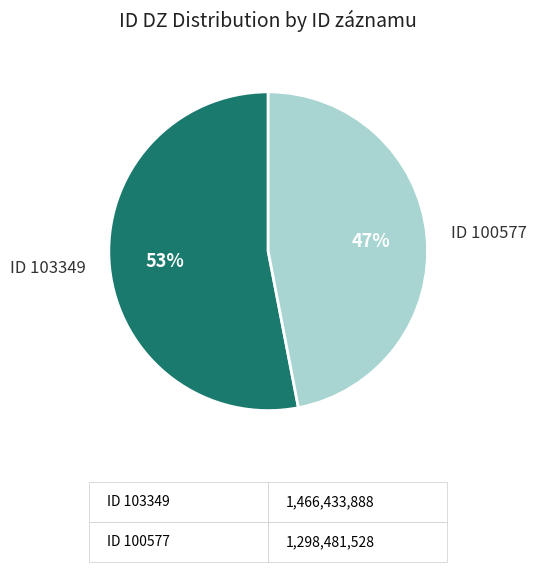

To the nearest percent, what is the average slice percentage?

50%